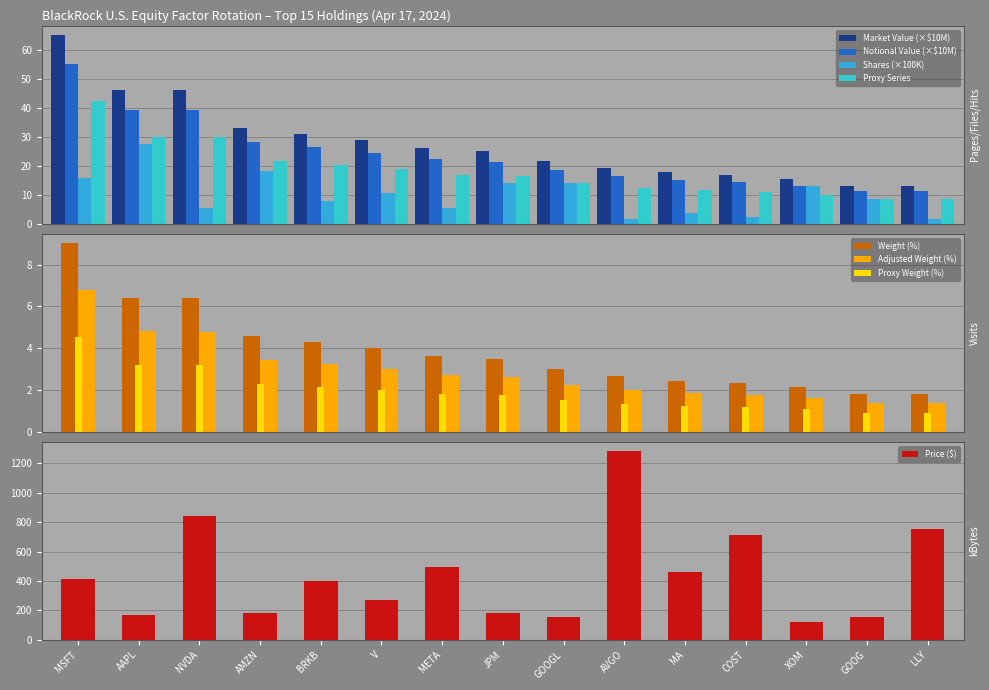

What is the difference between the maximum and minimum values in the Adjusted Weight (%) series?

5.4